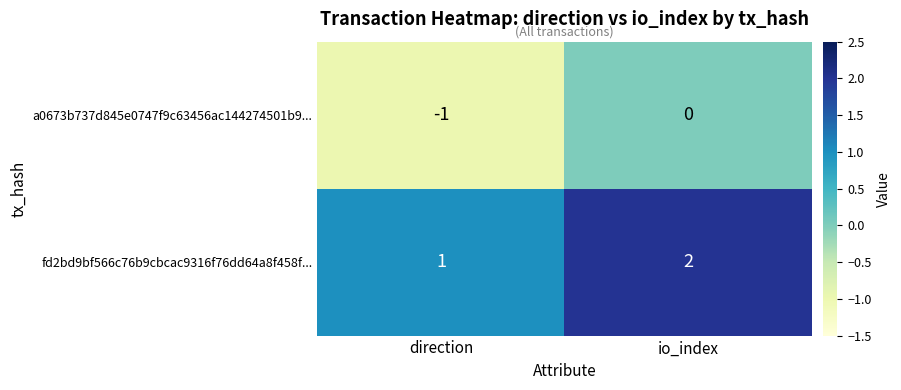

What is the sum of all fd2bd9bf566c76b9cbcac9316f76dd64a8f458f... values?

3